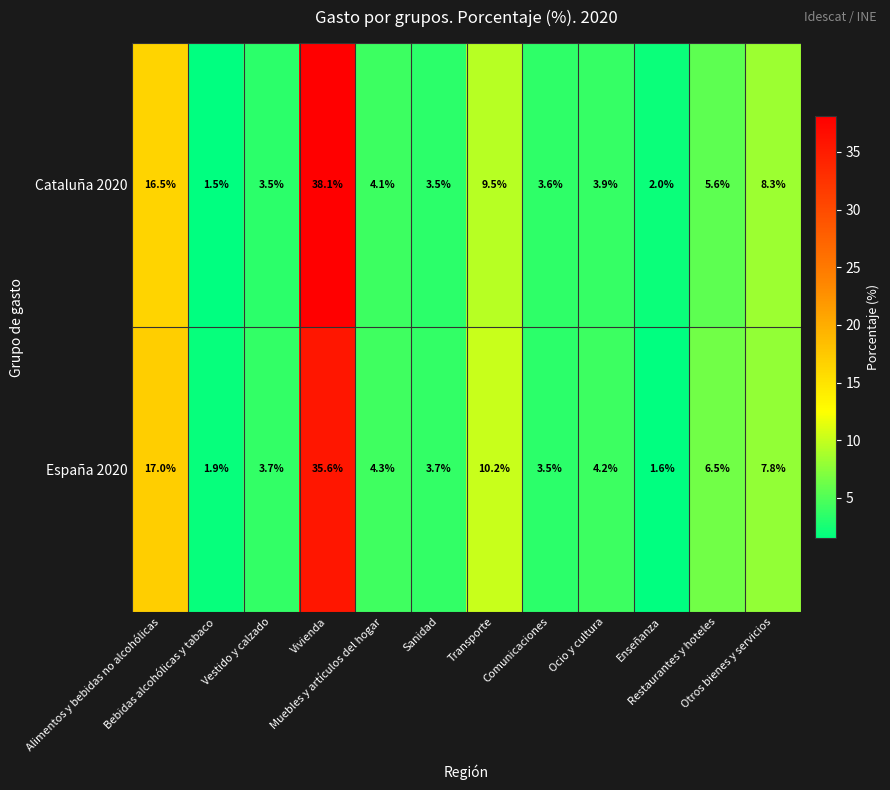

Which series has the widest spread of values?

Cataluña 2020